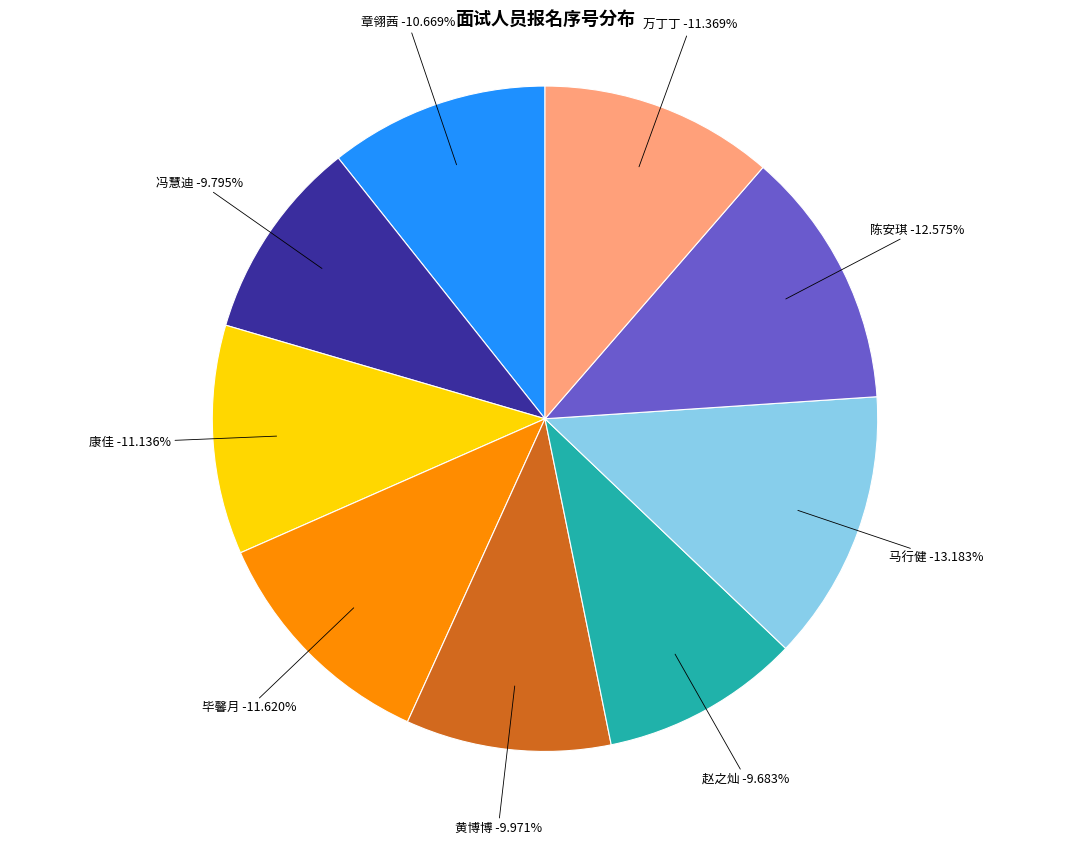

Which slice is the largest?

马行健